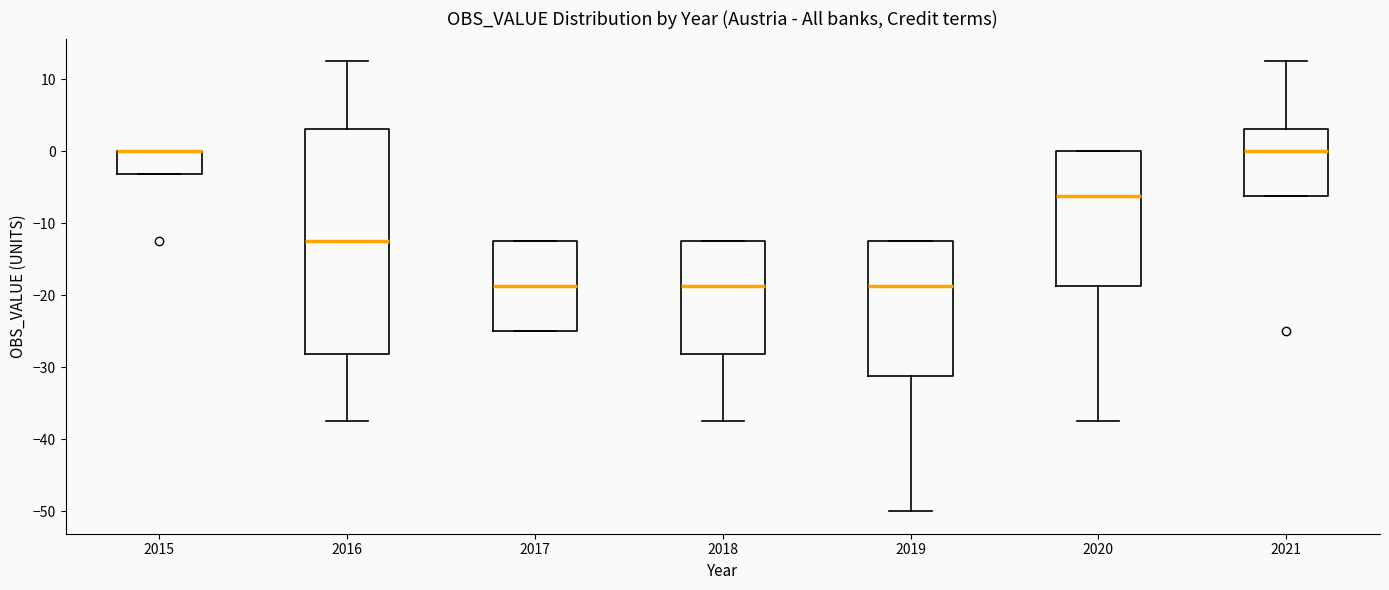

Reading left to right, transcribe this box plot: for each box, give where its median line is, the range the box spans, and where its two whiskers end, as read against the y-axis. The values are not printed on the chart, so give them approximately, as read against the axis.

2015: median 0 (drawn on the box's upper edge), box -3 to 0, whiskers -3 to 0
2016: median -12, box -28 to 3, whiskers -37 to 13
2017: median -19, box -25 to -12, whiskers -25 to -12
2018: median -19, box -28 to -12, whiskers -37 to -12
2019: median -19, box -31 to -12, whiskers -50 to -12
2020: median -6, box -19 to 0, whiskers -37 to 0
2021: median 0, box -6 to 3, whiskers -6 to 13